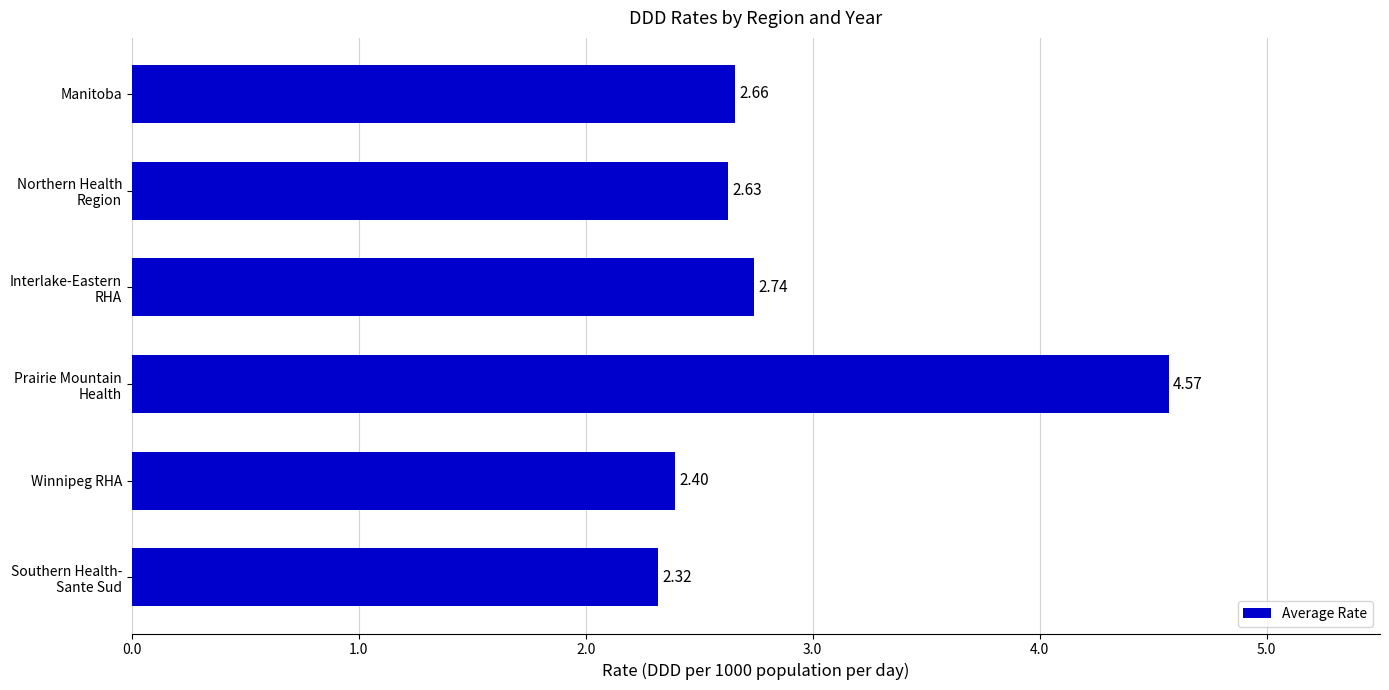

What is the average value?

2.9